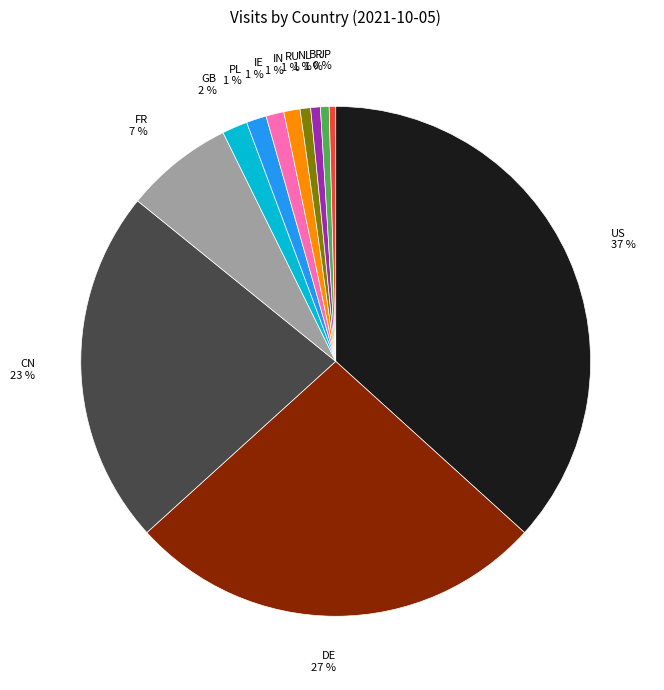

Which category has the biggest portion of the pie?

US